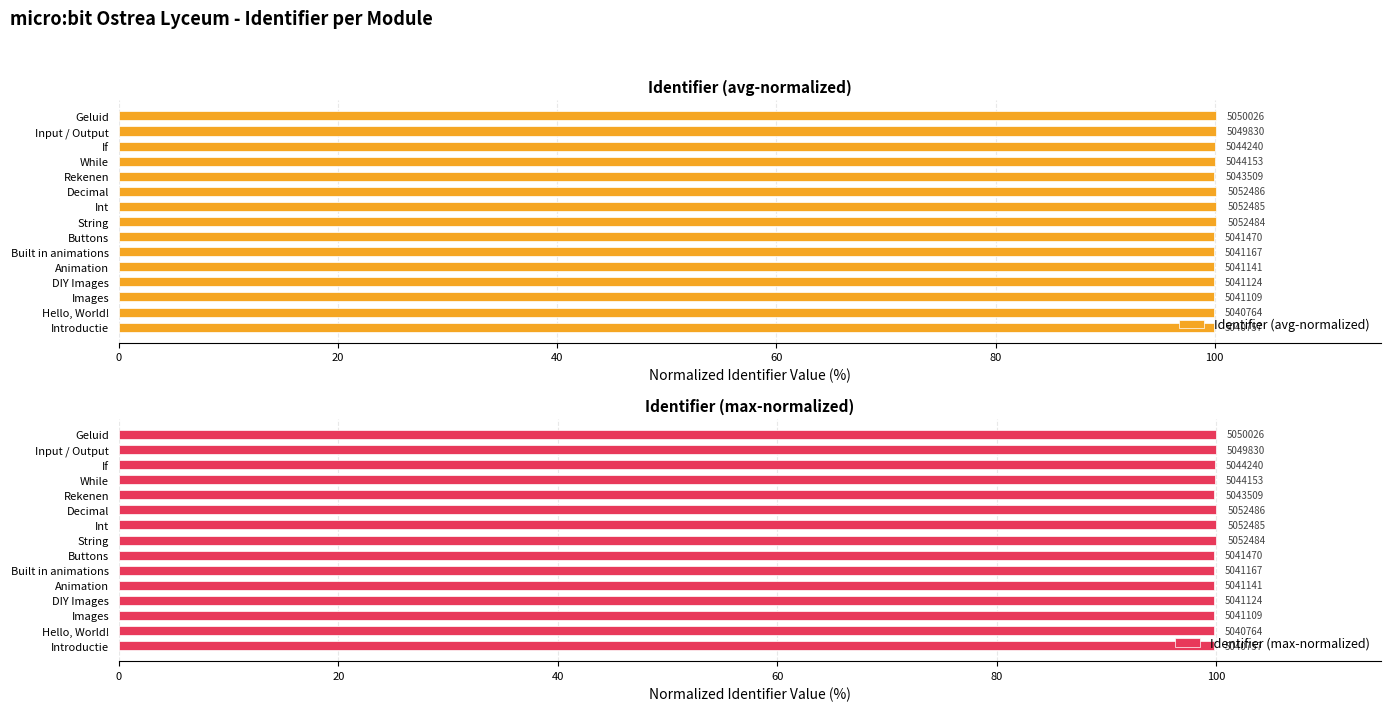

The Identifier (max-normalized) series shows 99.8 at Built in animations. True or false?

True